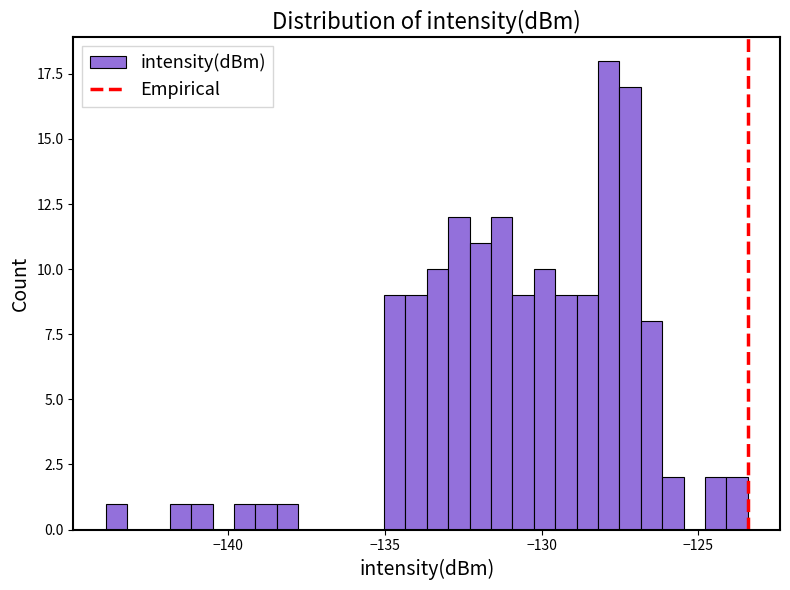

Around what value on the x-axis is the tallest bar? Give the approximate position of its centre, as read against the axis.

-128.0